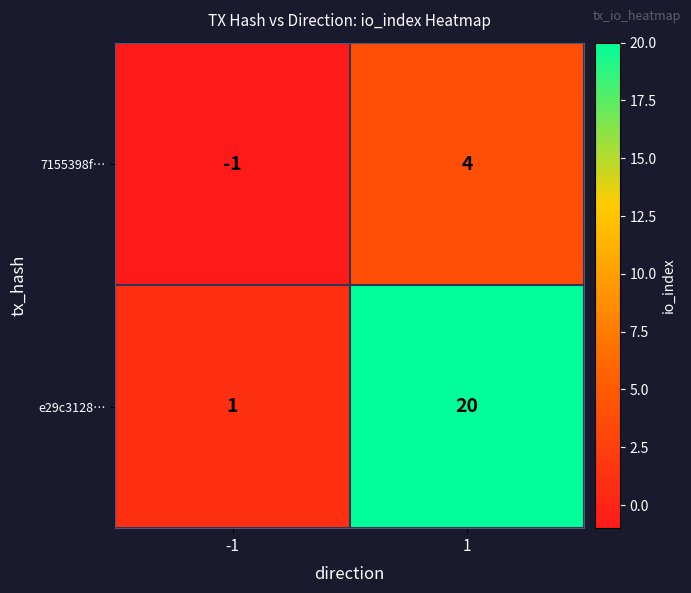

True or false: e29c3128… has a value of 0 at -1.

False